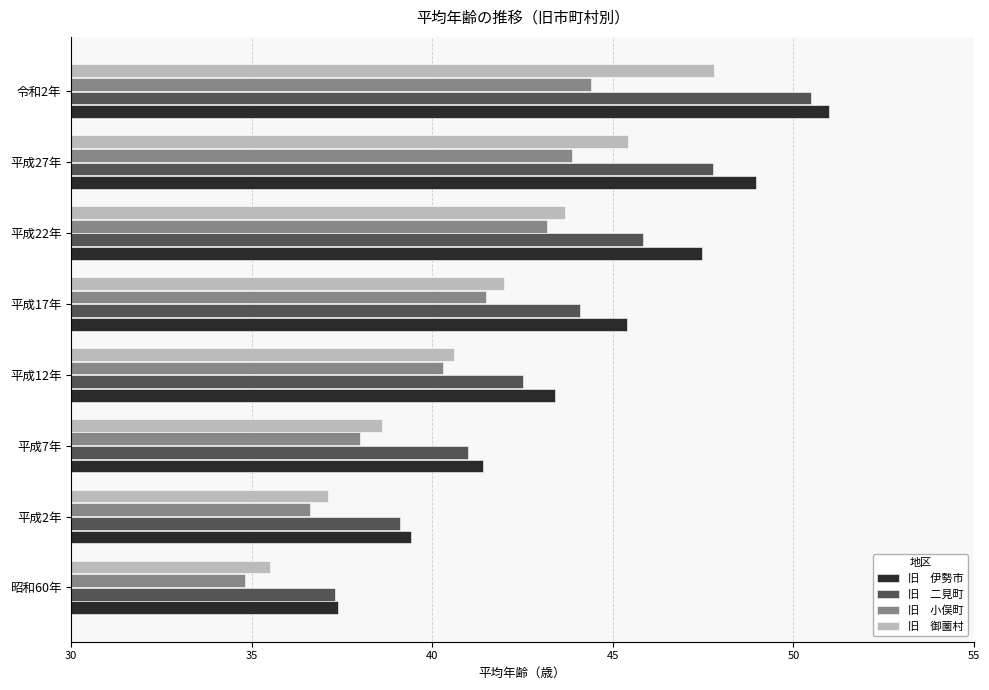

What is the spread (max minus min) of values at 平成2年?

2.8